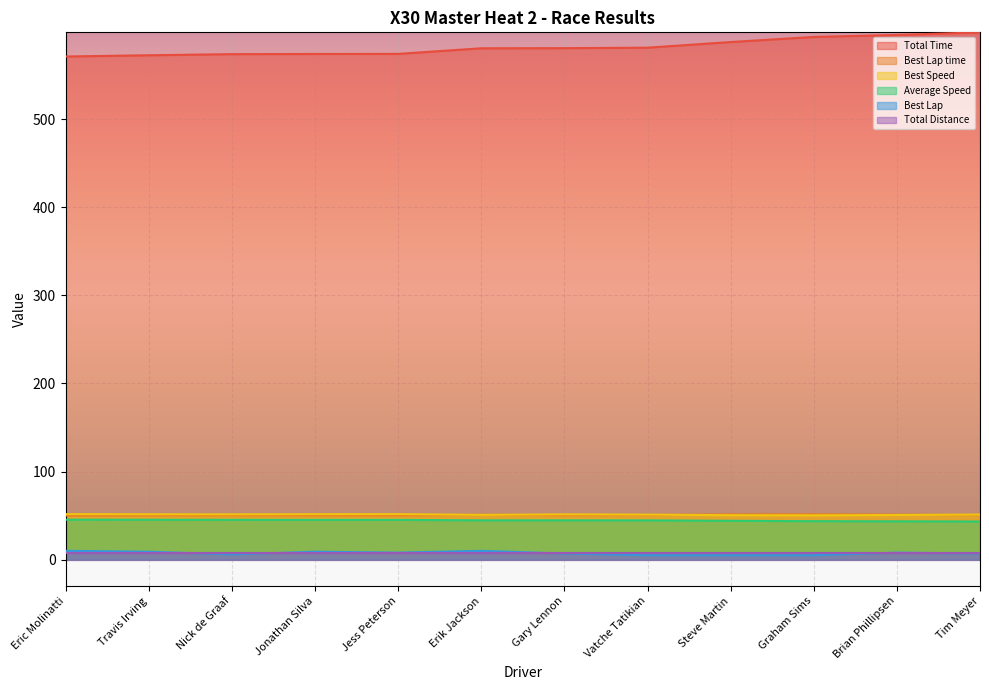

True or false: Best Lap time has a value of 51.0 at Erik Jackson.

True